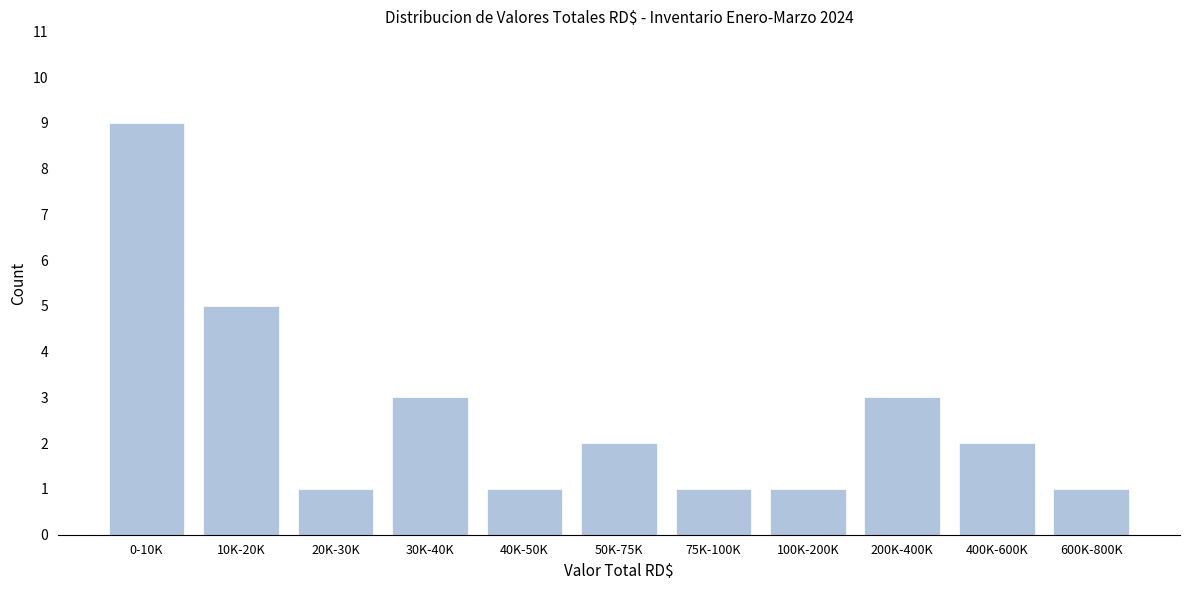

Reading left to right, extract all data points from this chart.

9	5	1	3	1	2	1	1	3	2	1